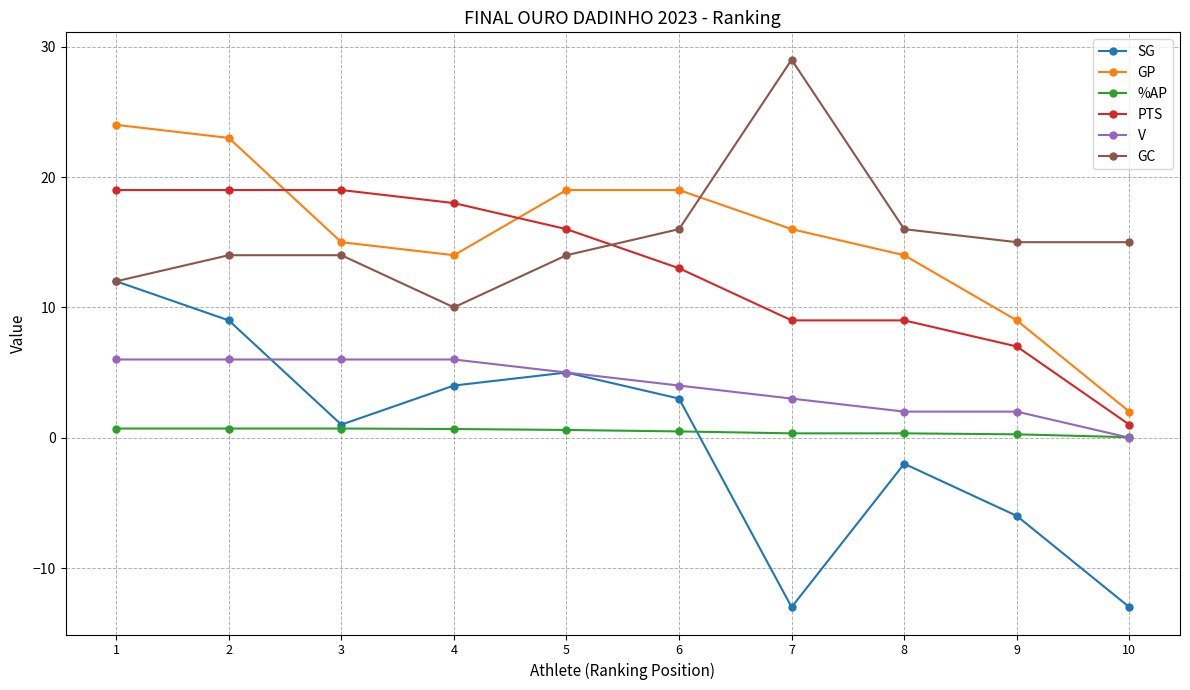

In SG, how many points are lower than both neighbors (excluding endpoints)?

2